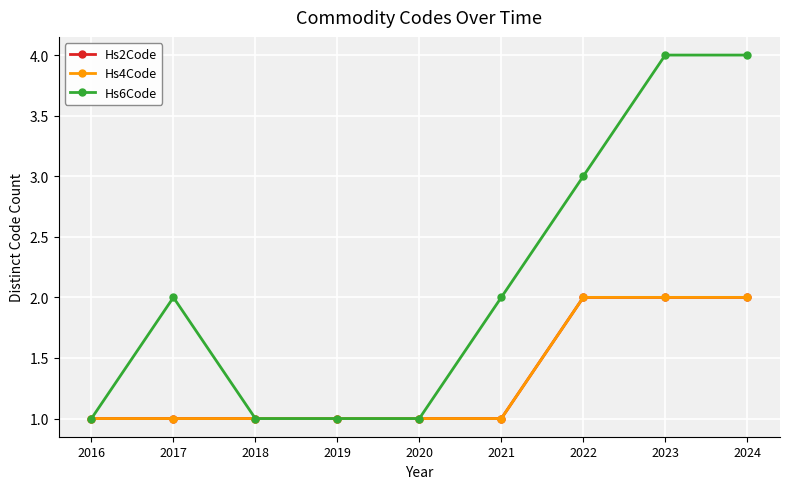

What are all the series names shown in the legend?

Hs2Code, Hs4Code, Hs6Code